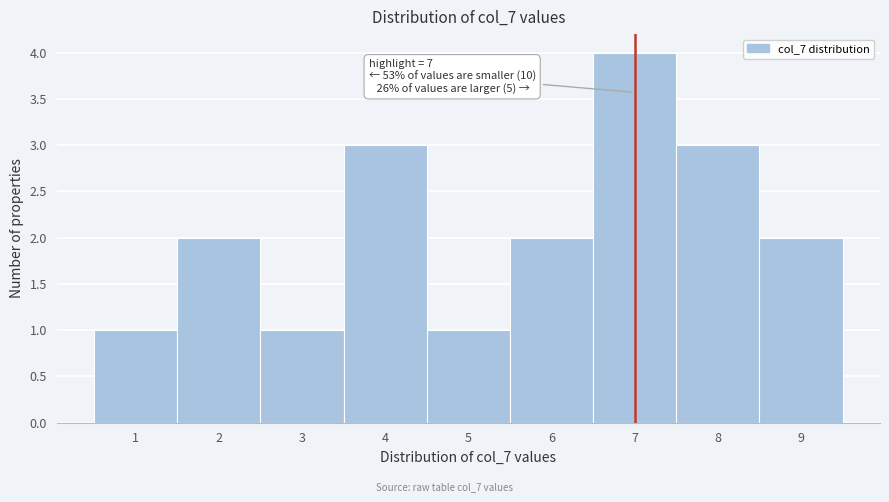

Over which range of the x-axis is the bar tallest?

6.5 to 7.5